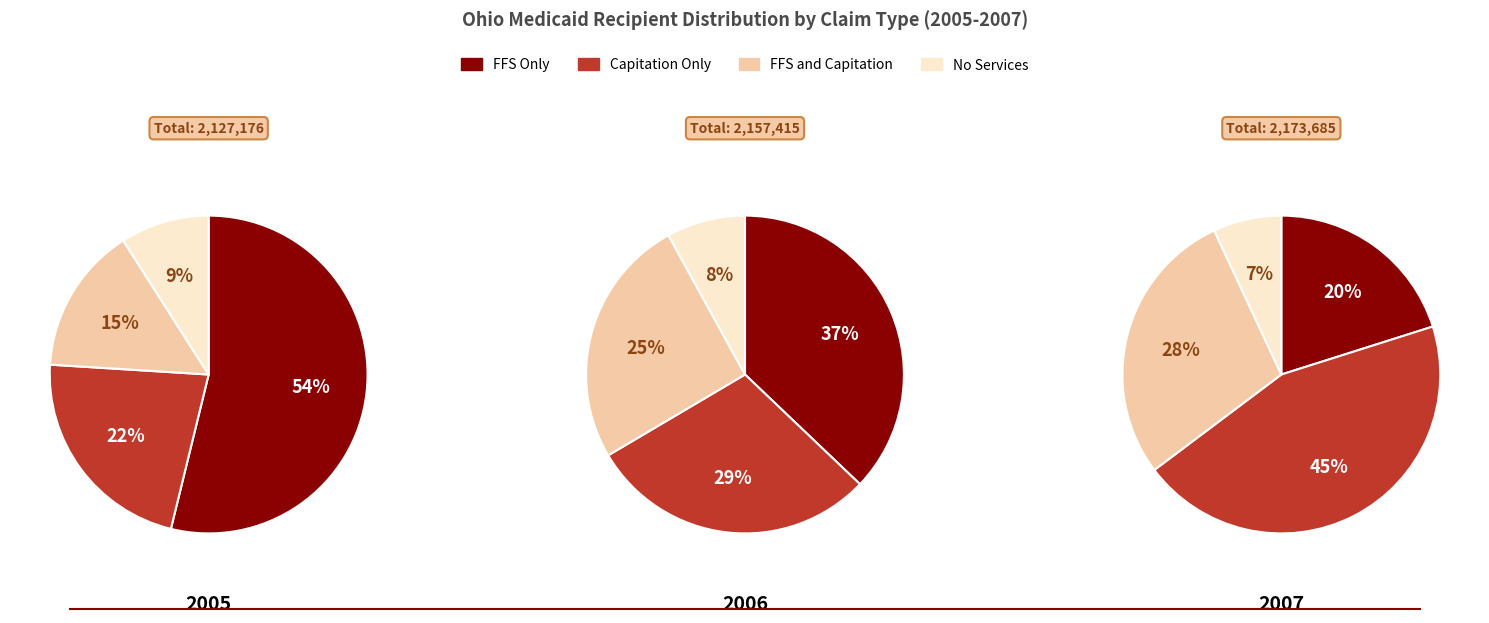

What percentage is the 2005 slice, to the nearest percent?

22%